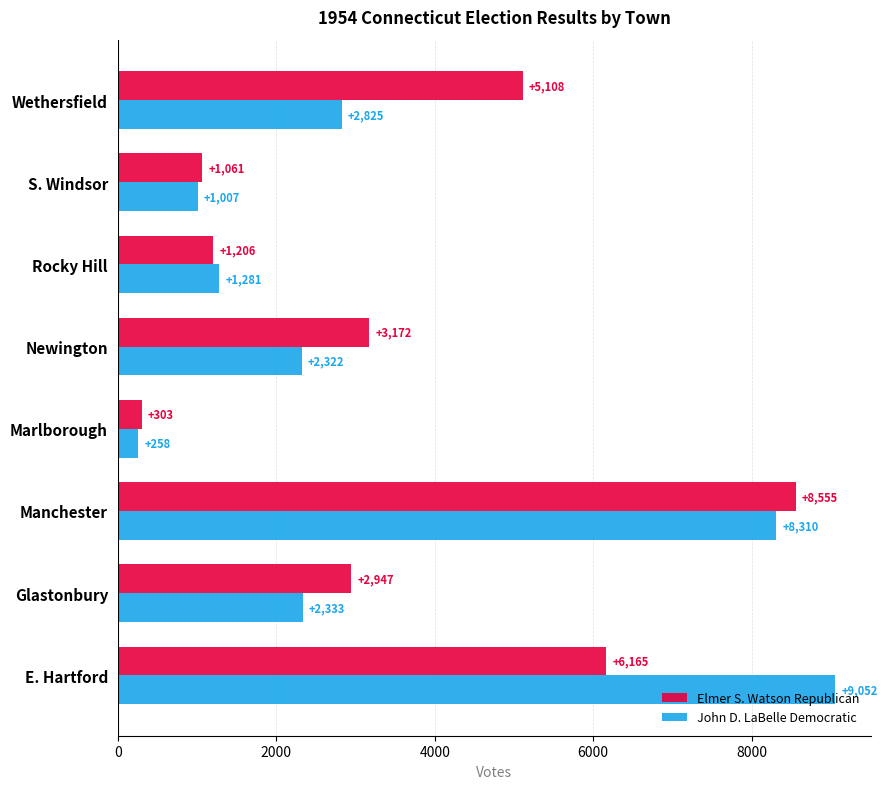

What is the average value of the John D. LaBelle Democratic series?

3424